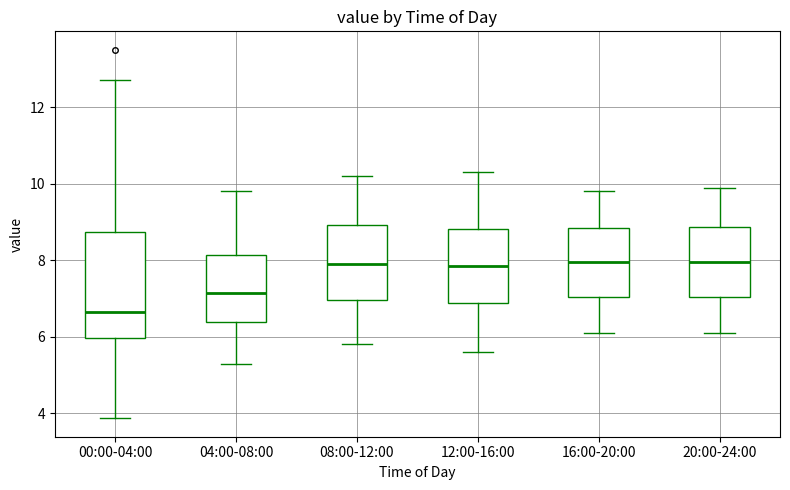

Reading left to right, read every box against the y-axis: the position of its median line, the range the box covers, and the ends of its whiskers. The values are not printed on the chart, so give them approximately, as read against the axis.

00:00-04:00: median 6.6, box 6.0 to 8.8, whiskers 3.8 to 12.8
04:00-08:00: median 7.2, box 6.4 to 8.2, whiskers 5.4 to 9.8
08:00-12:00: median 8.0, box 7.0 to 9.0, whiskers 5.8 to 10.2
12:00-16:00: median 7.8, box 6.8 to 8.8, whiskers 5.6 to 10.4
16:00-20:00: median 8.0, box 7.0 to 8.8, whiskers 6.2 to 9.8
20:00-24:00: median 8.0, box 7.0 to 8.8, whiskers 6.2 to 10.0